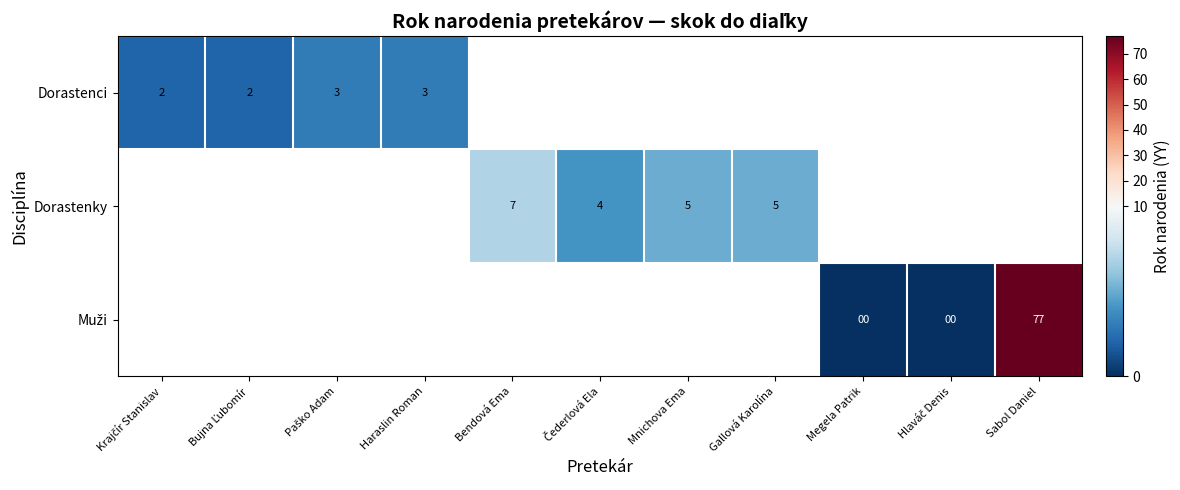

The Dorastenky series shows 5 at Mnichova Ema. True or false?

True